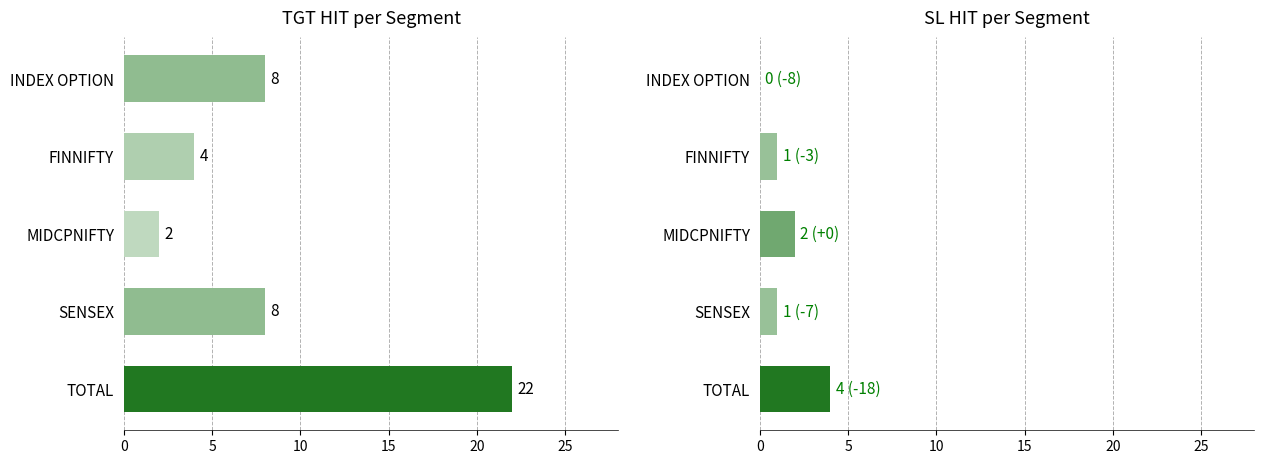

List the series in order of their peak value, highest first.

TGT HIT, SL HIT